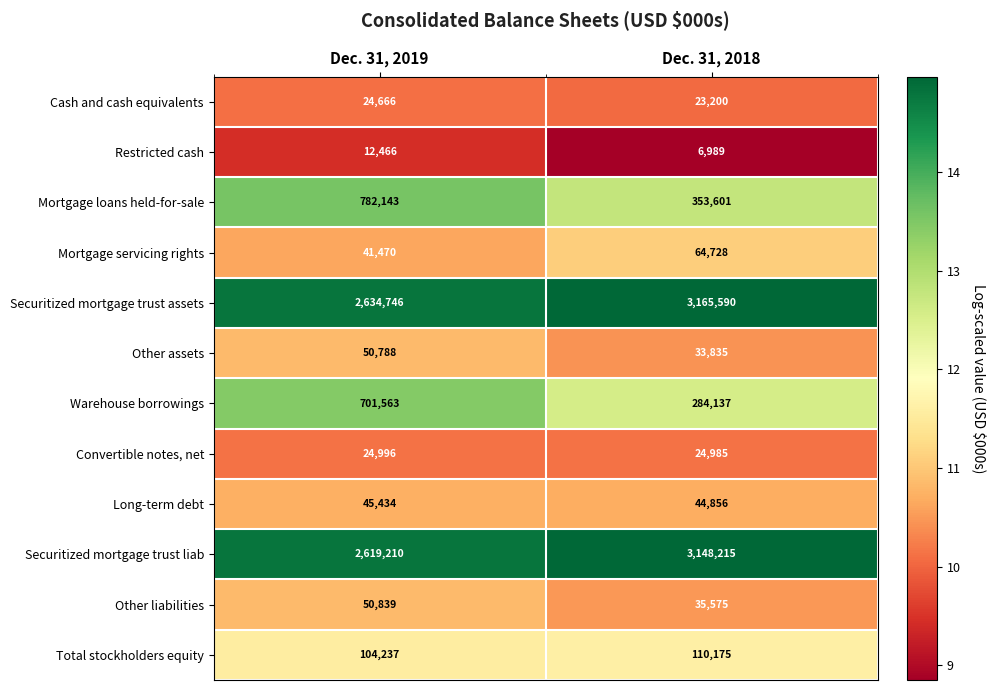

At which category is the sum across all series the highest?

Dec. 31, 2018